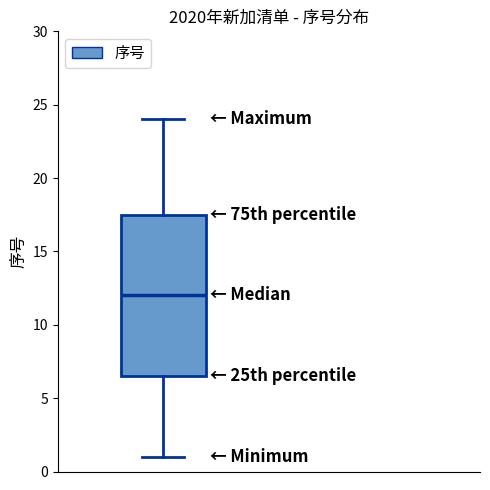

Transcribe this box plot: give where the median line is, the range the box spans, and where the two whiskers end, as read against the y-axis. The values are not printed on the chart, so give them approximately, as read against the axis.

median 12.0, box 6.5 to 17.5, whiskers 1.0 to 24.0